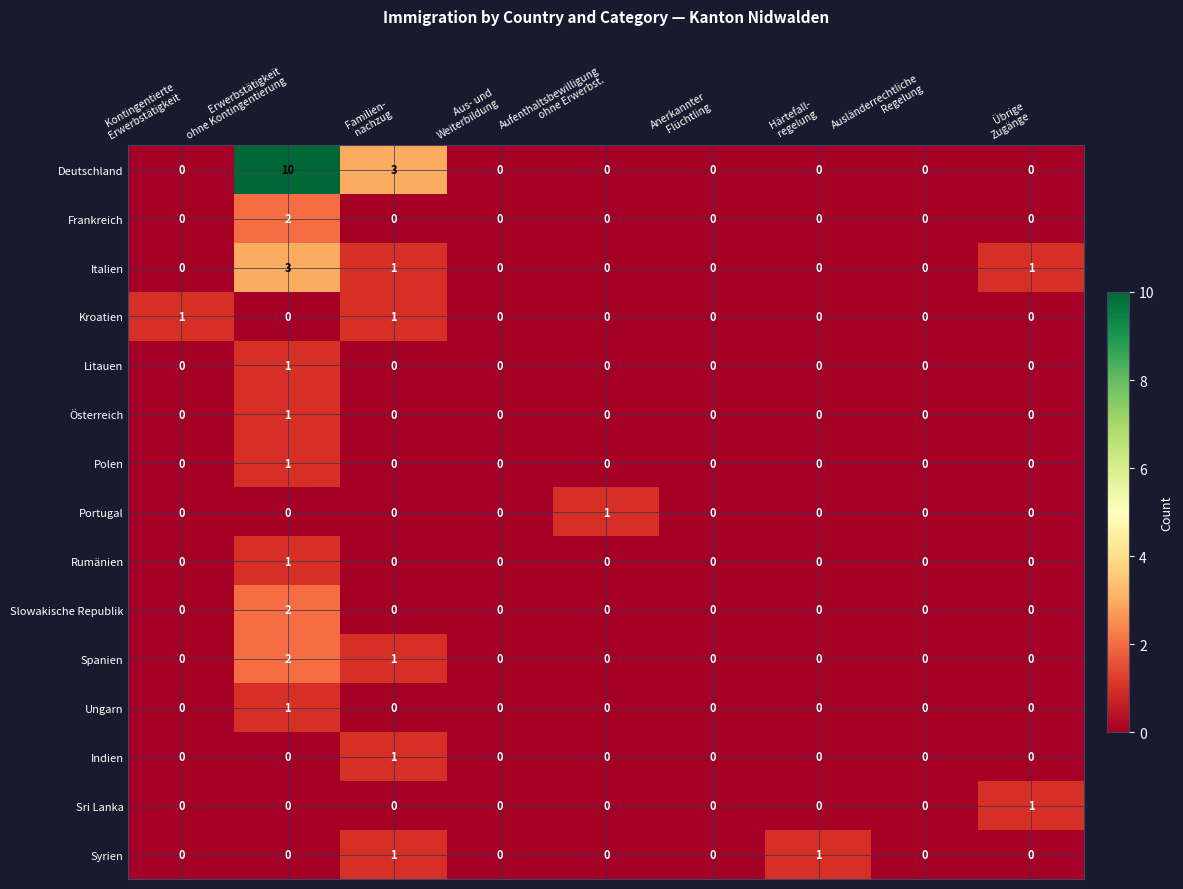

What is the maximum value shown in the chart?

10